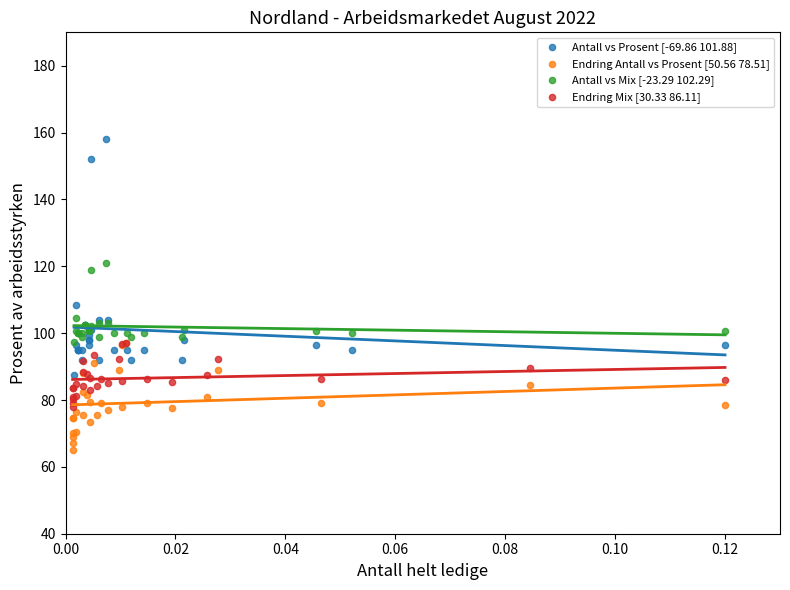

Which series has the largest Y range (max minus min)?

Antall vs Prosent [-69.86 101.88]